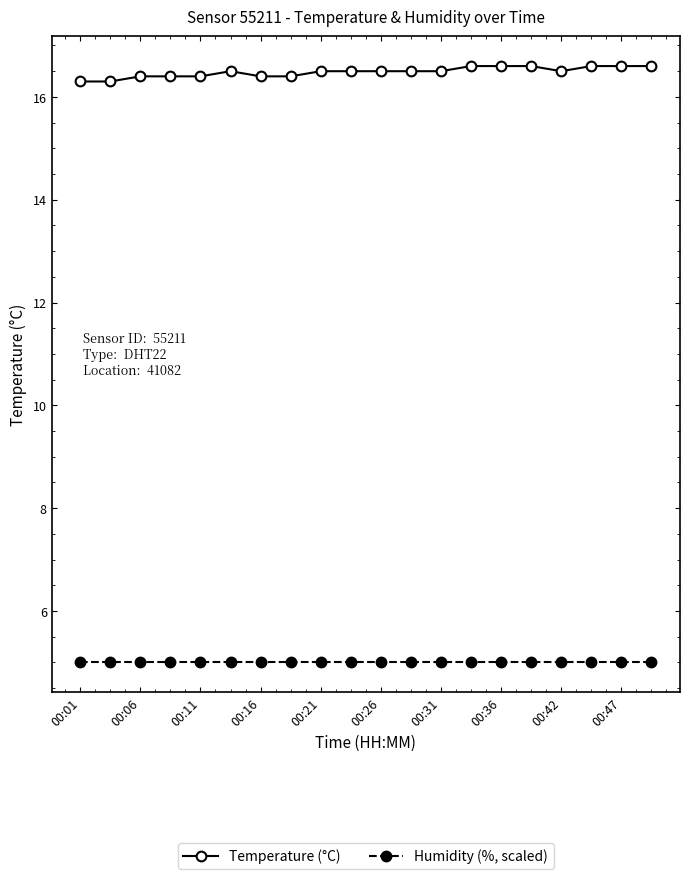

True or false: Temperature (°C) and Humidity (%, scaled) intersect in this chart.

False